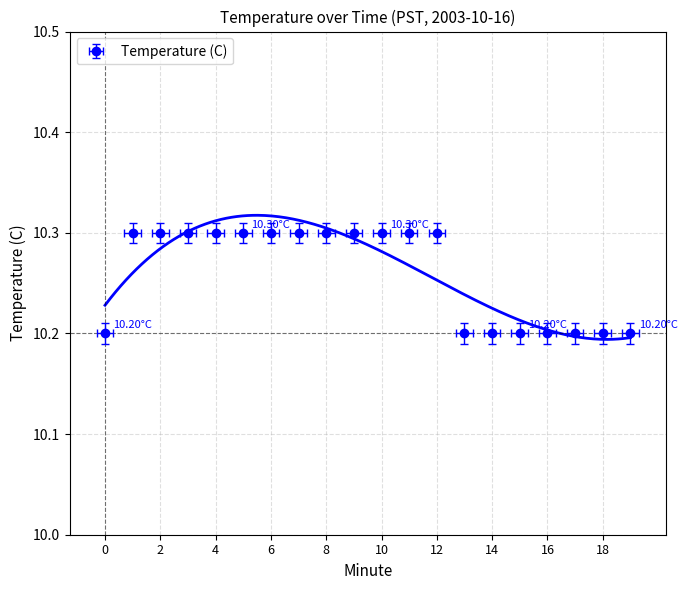

Is it true that the value at 12 is 10.3?

True